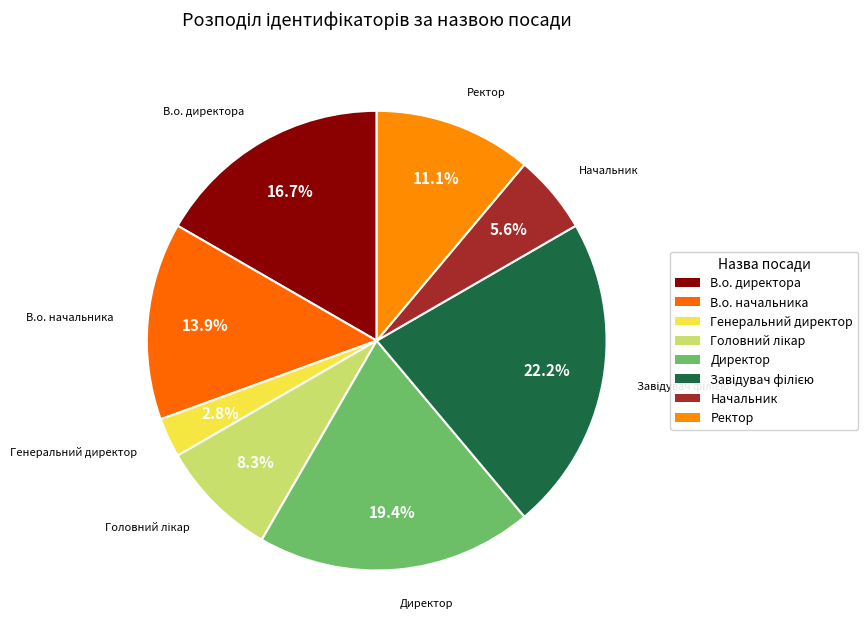

The Ректор slice represents 1% of the pie. True or false?

False